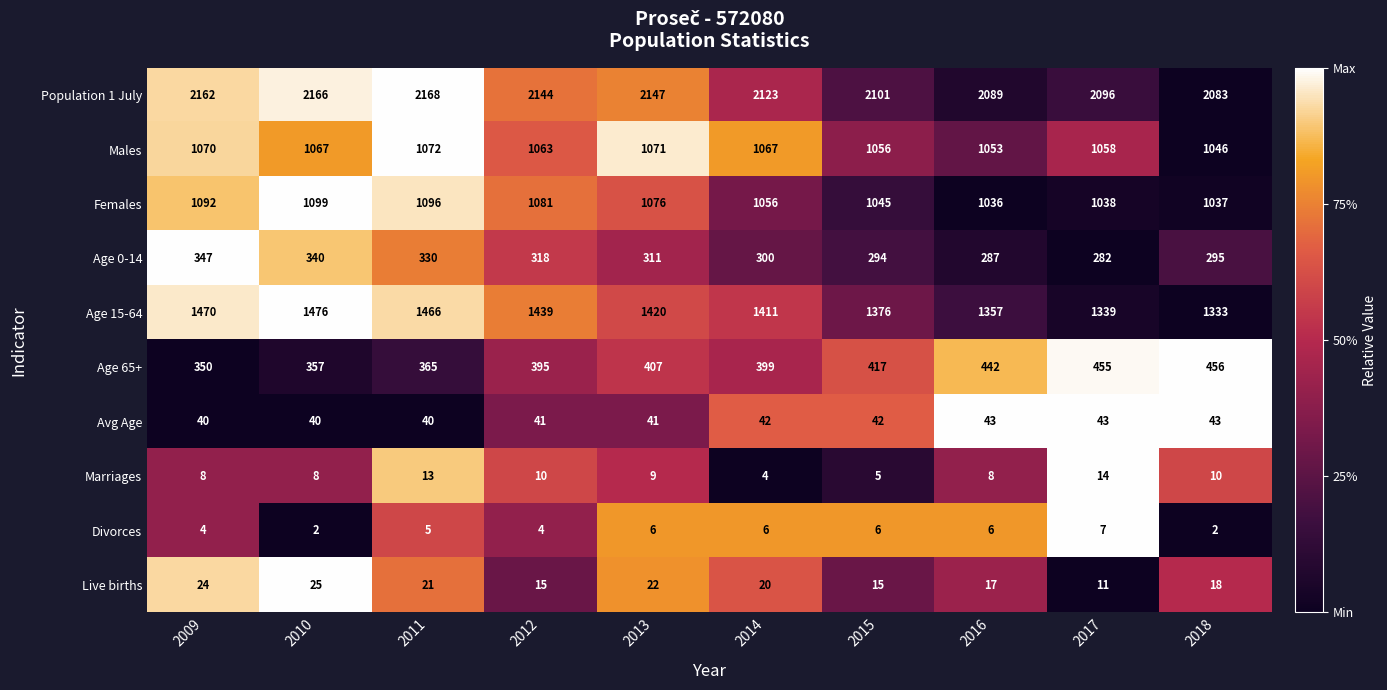

At which label does Age 0-14 reach its peak?

2009